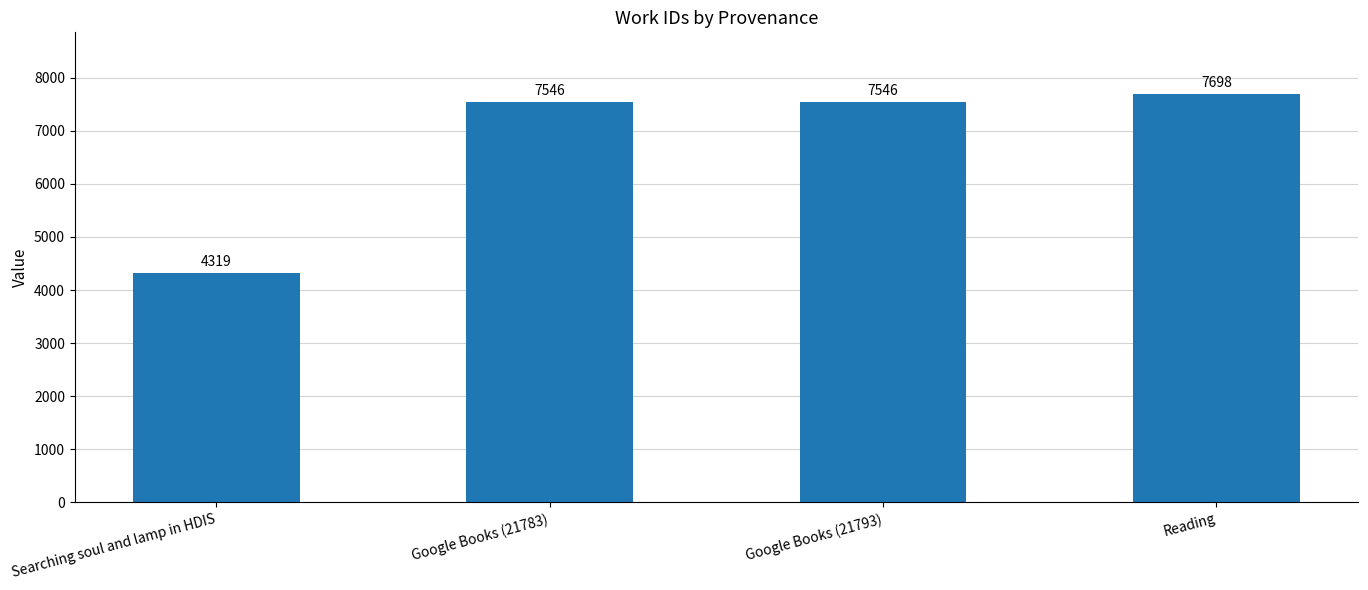

What is the label of the 1st bar from the left?

Searching soul and lamp in HDIS